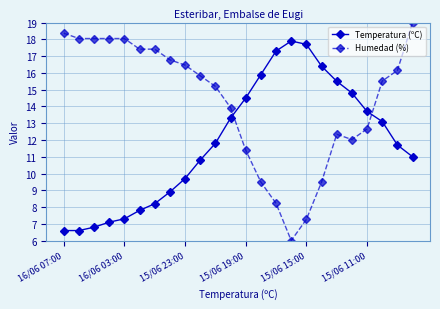

What are all the series names shown in the legend?

Temperatura (ºC), Humedad (%)